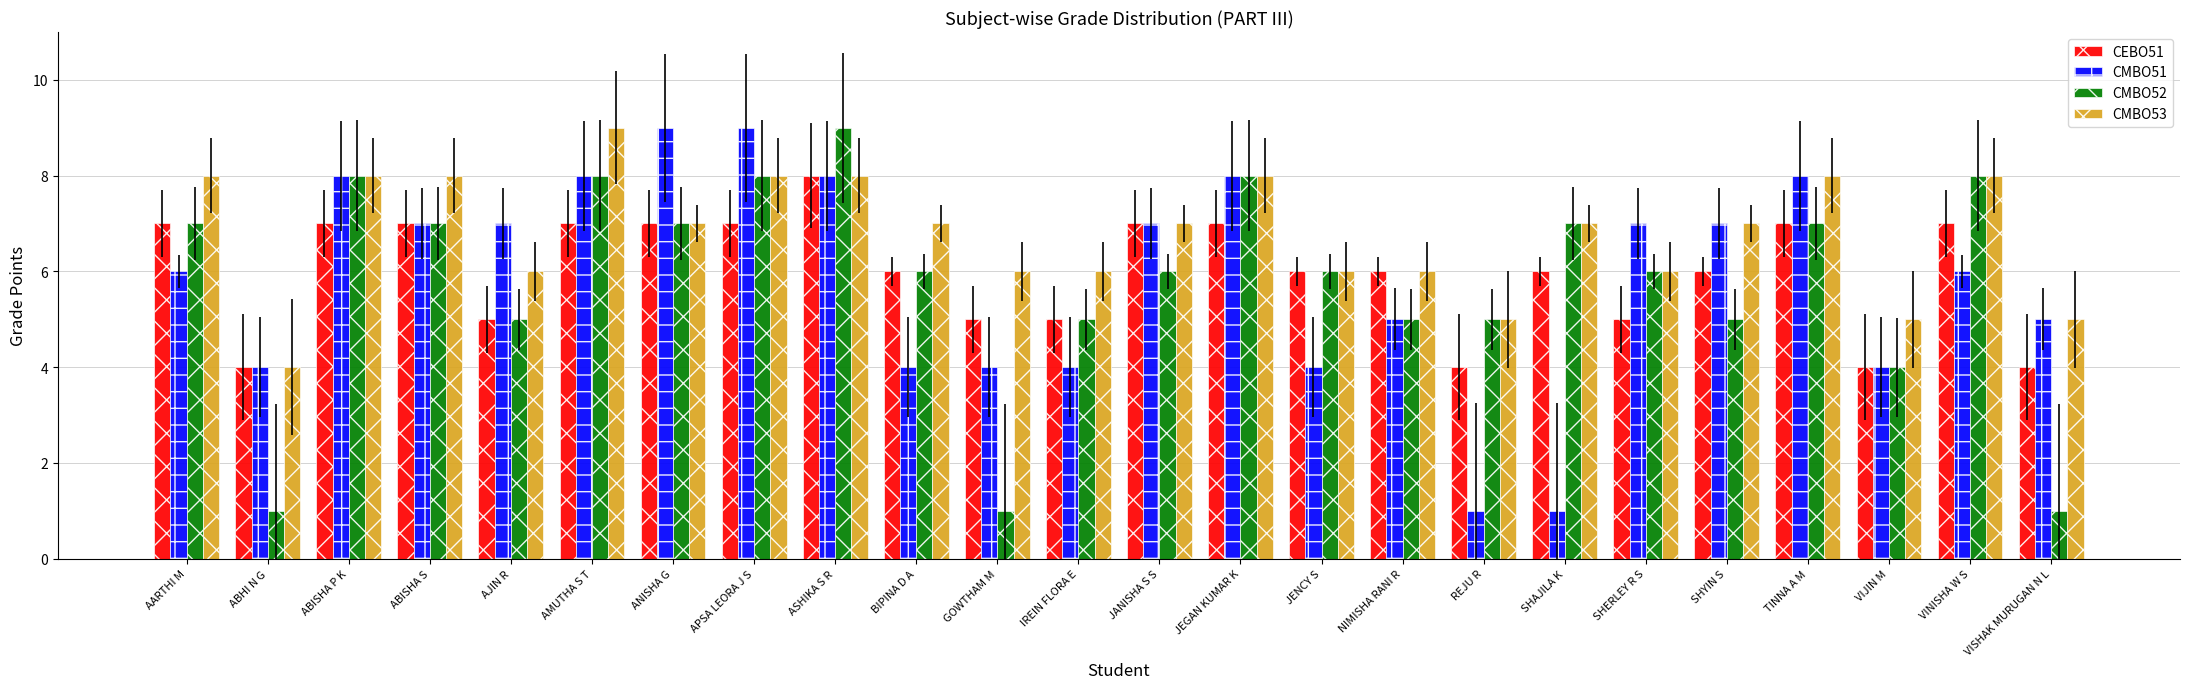

How many data points does each series have?

24